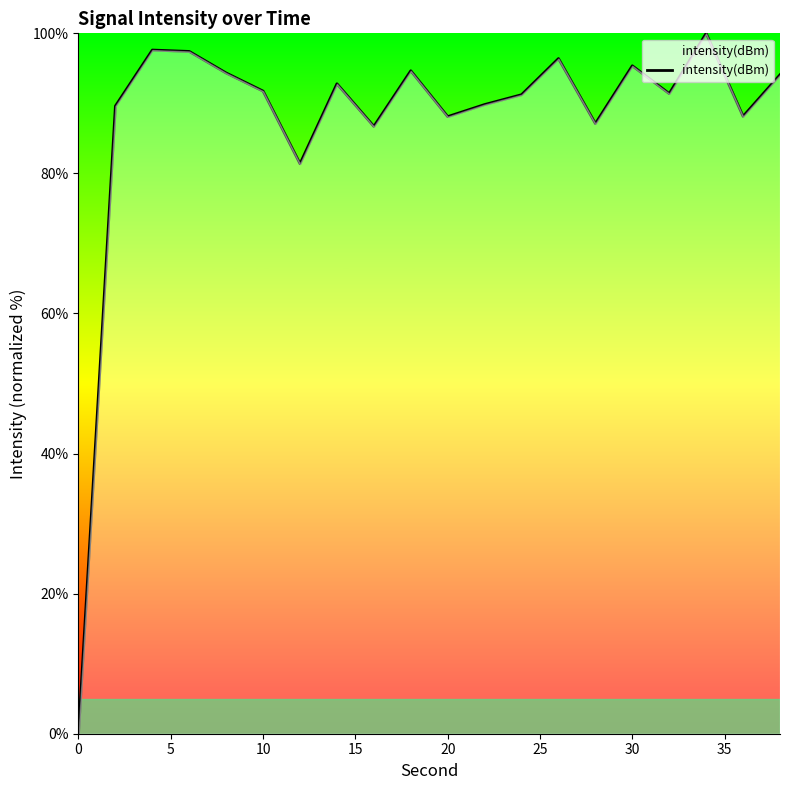

What is the maximum value shown in the chart?

100.0